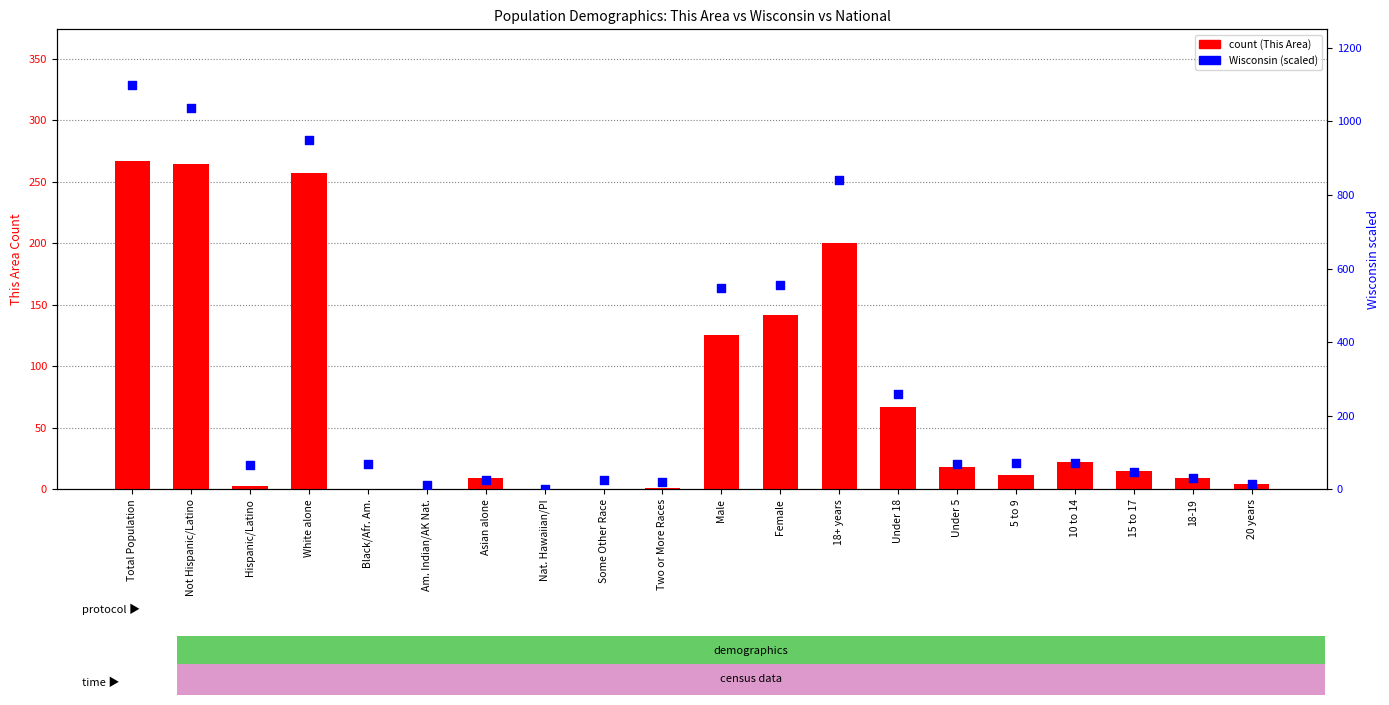

Which series contains the lowest Y value?

This Area count